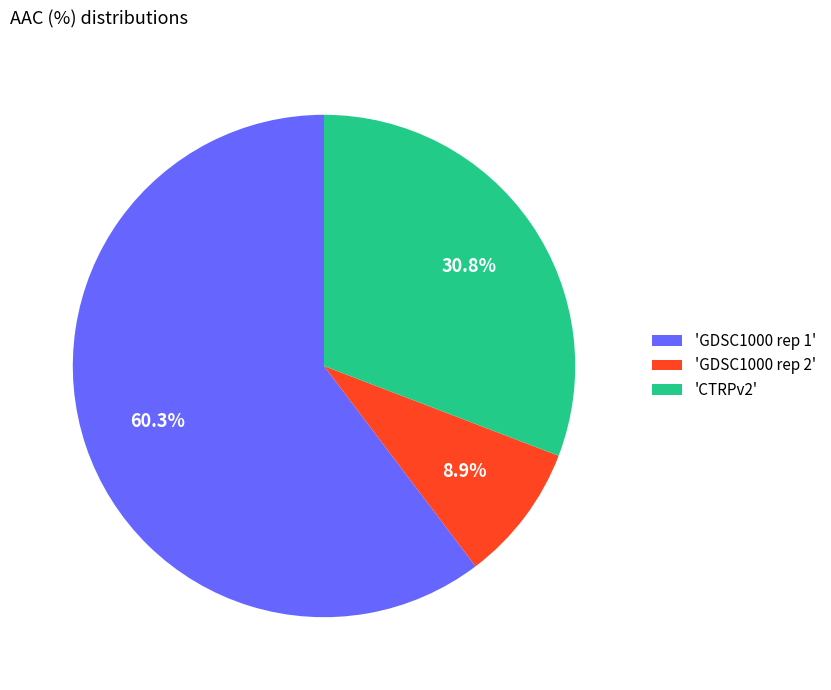

Does any single category account for the majority?

Yes